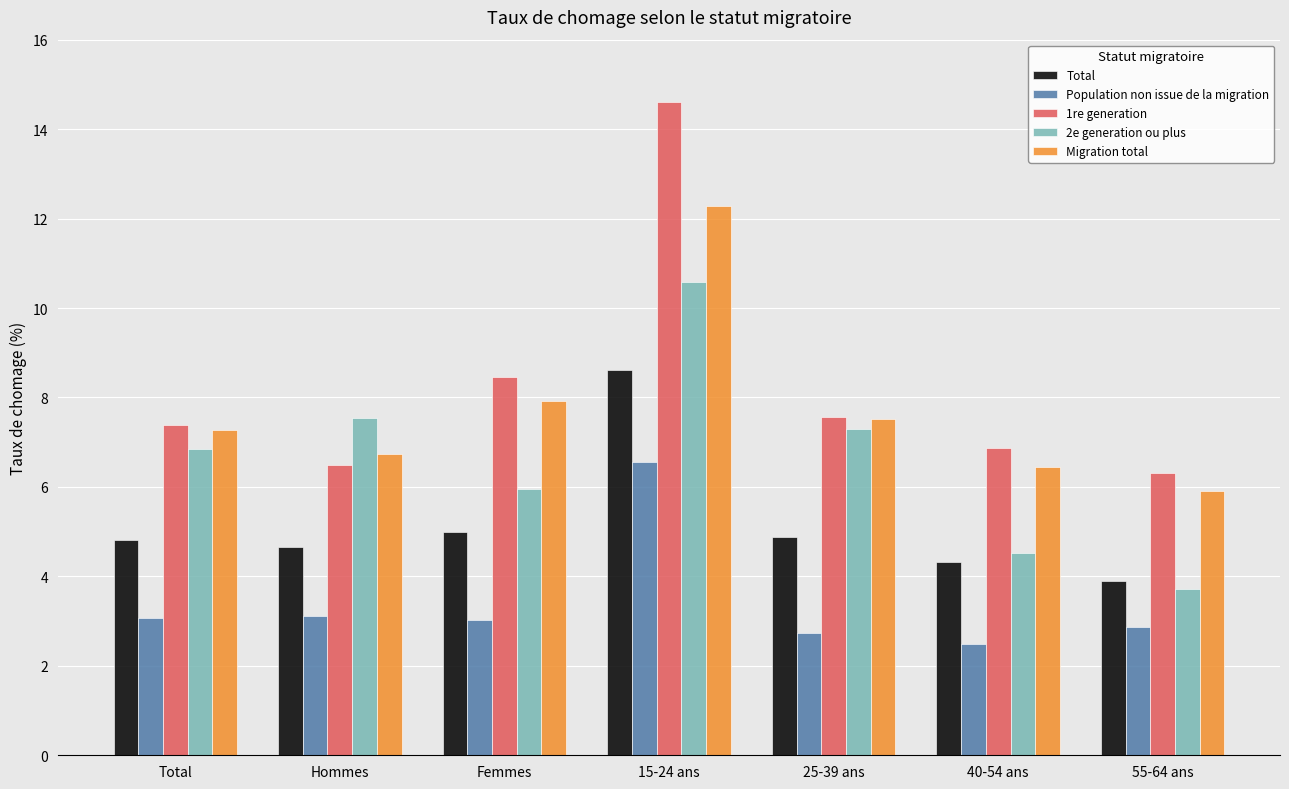

List the labels in order of 2e generation ou plus value, smallest first.

55-64 ans, 40-54 ans, Femmes, Total, 25-39 ans, Hommes, 15-24 ans